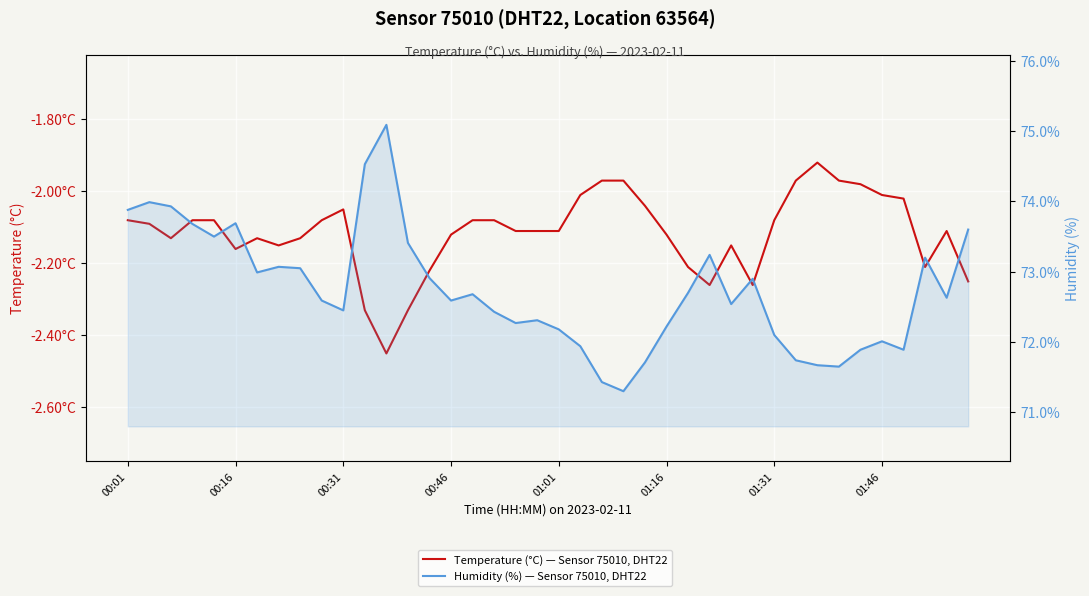

What is the sum of all Temperature (°C) — Sensor 75010, DHT22 values?

-84.6